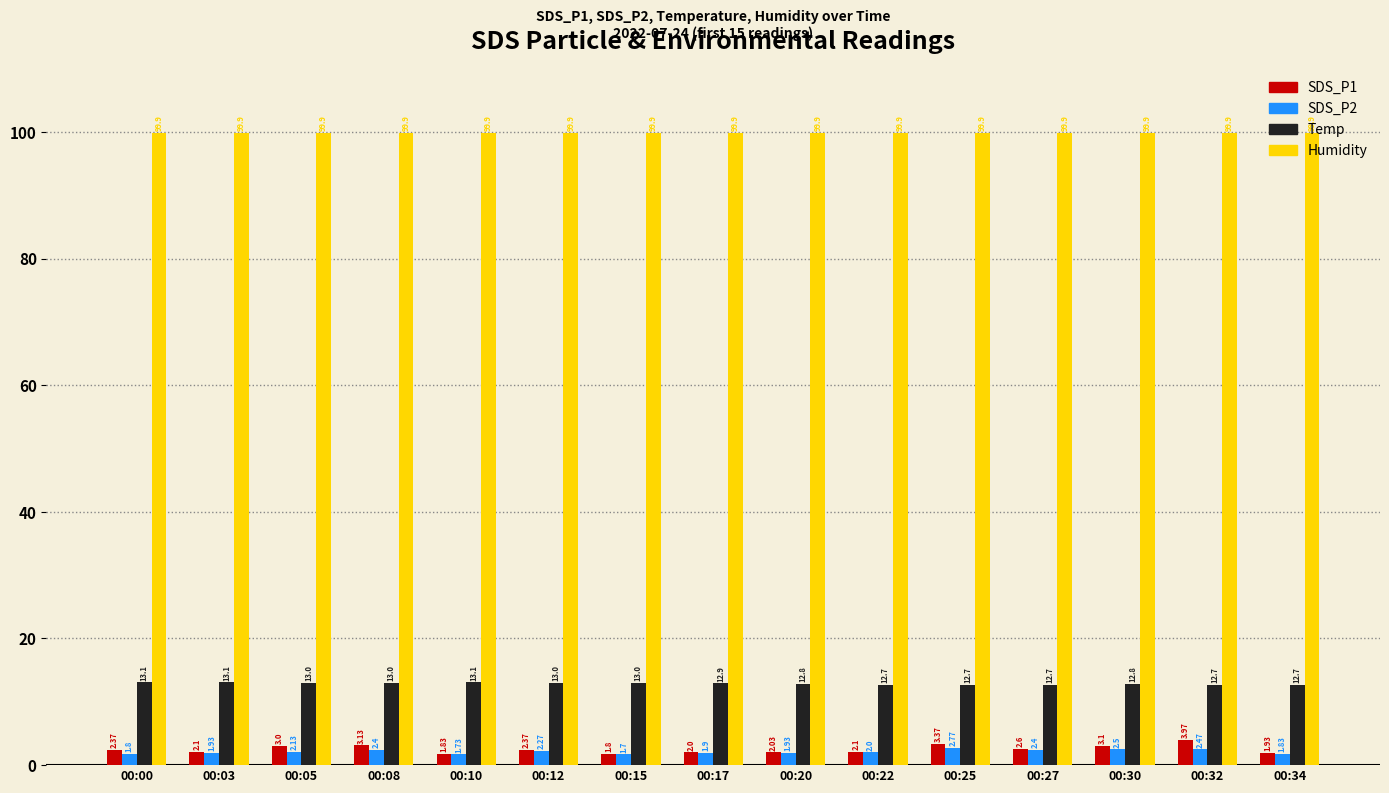

List the series in order of their peak value, lowest first.

SDS_P2, SDS_P1, Temp, Humidity